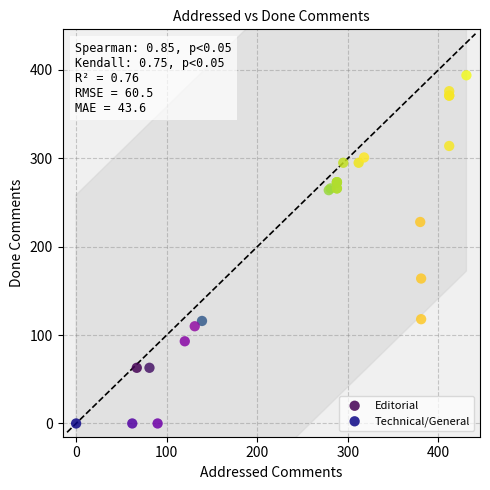

Which series has the largest Y range (max minus min)?

Technical/General